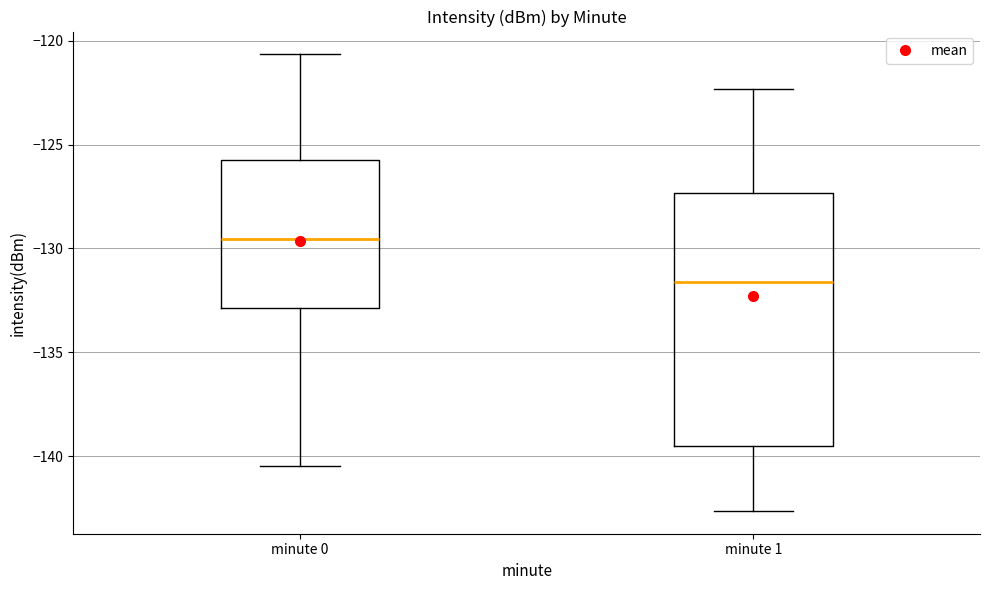

Which box's median line is the highest?

minute 0